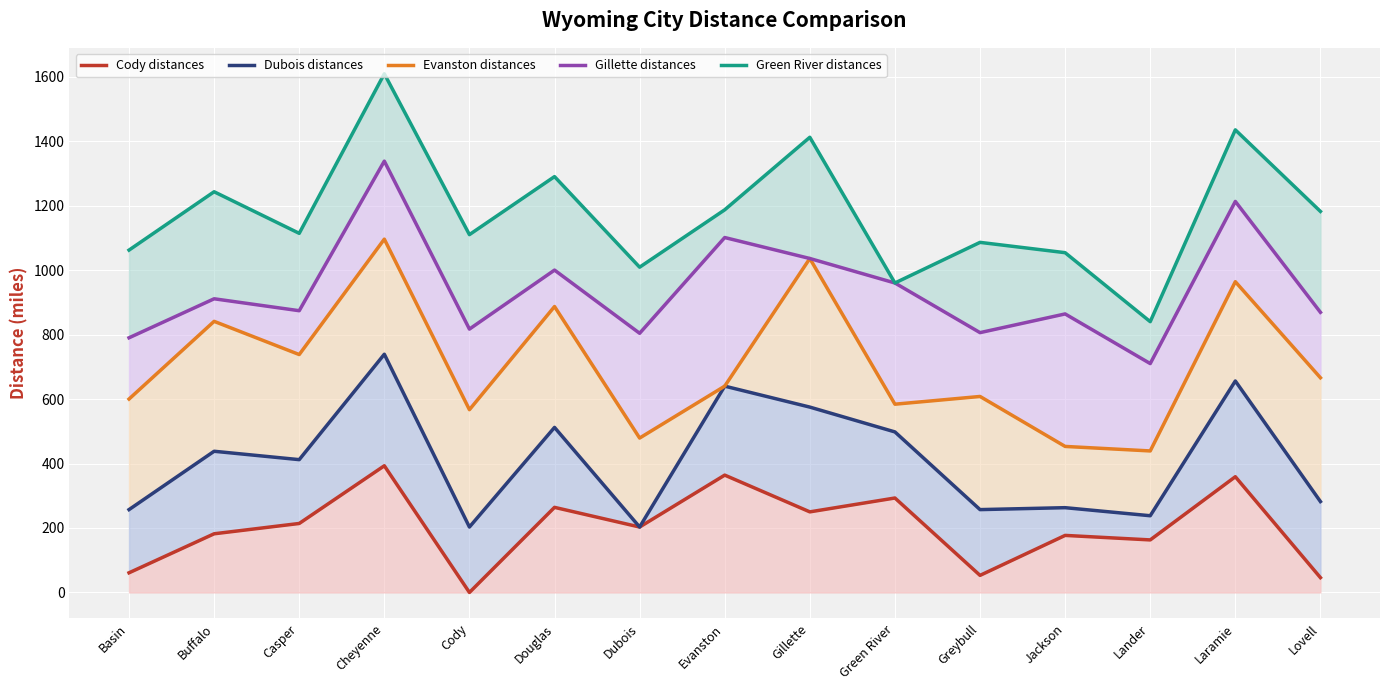

Does the chart display data point markers on the line(s)?

No